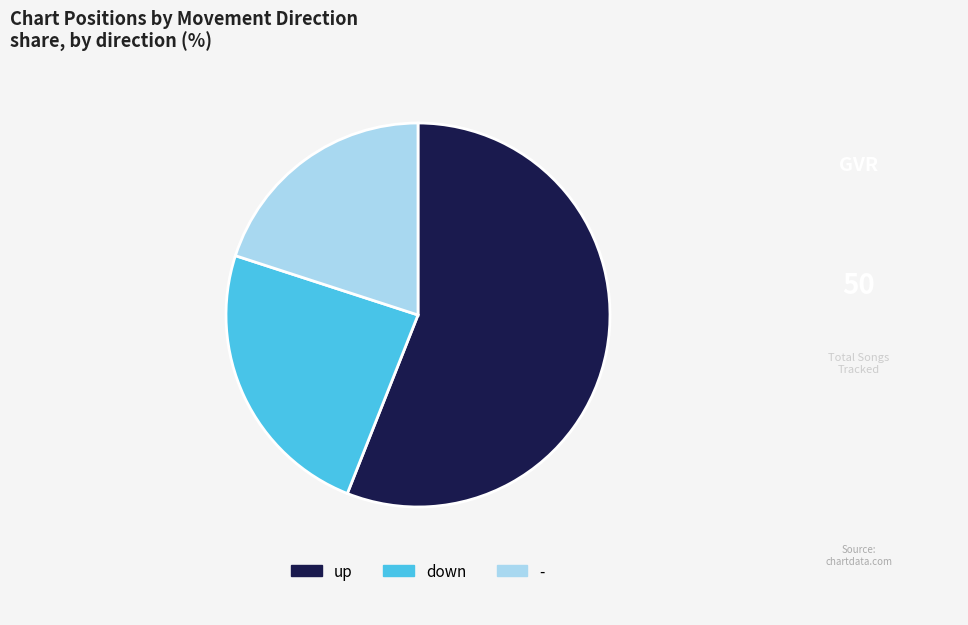

Which slice is the smallest?

-